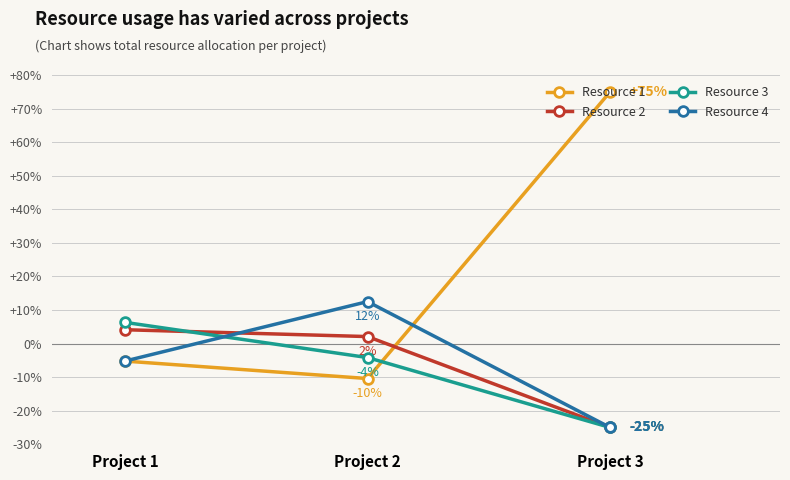

At which label does Resource 2 reach its peak?

Project 1